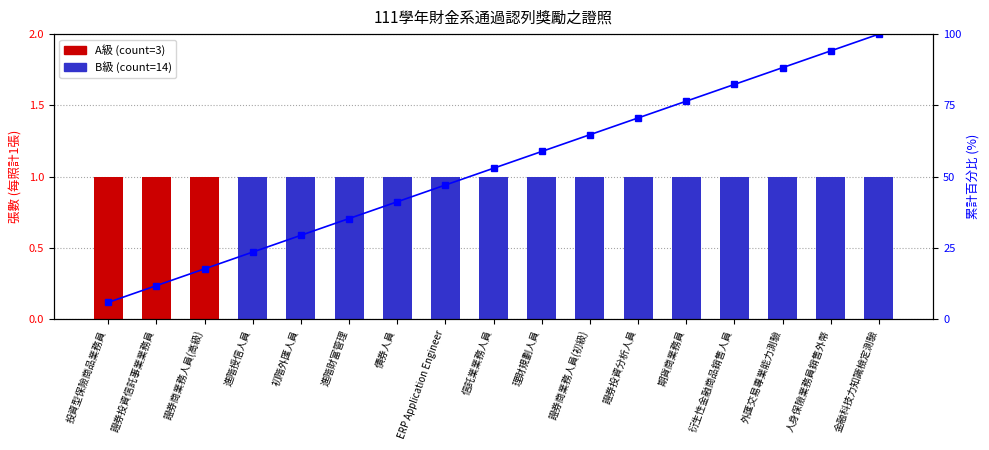

At which label does the data first exceed 52?

信託業業務人員